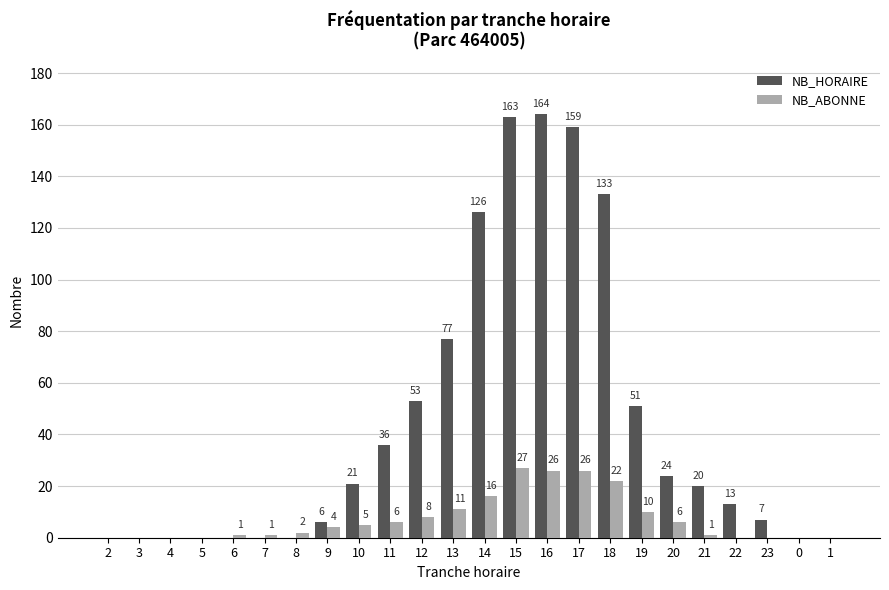

Which category has the highest value in the NB_HORAIRE series?

16